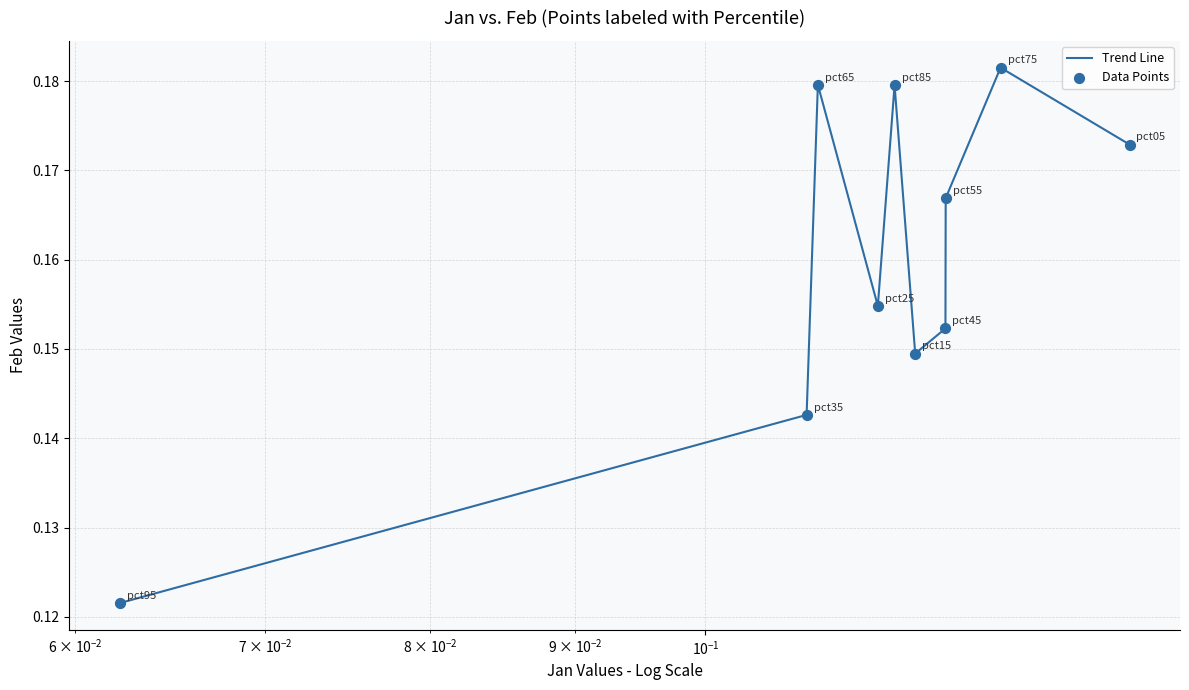

How many lines are shown in the chart?

1